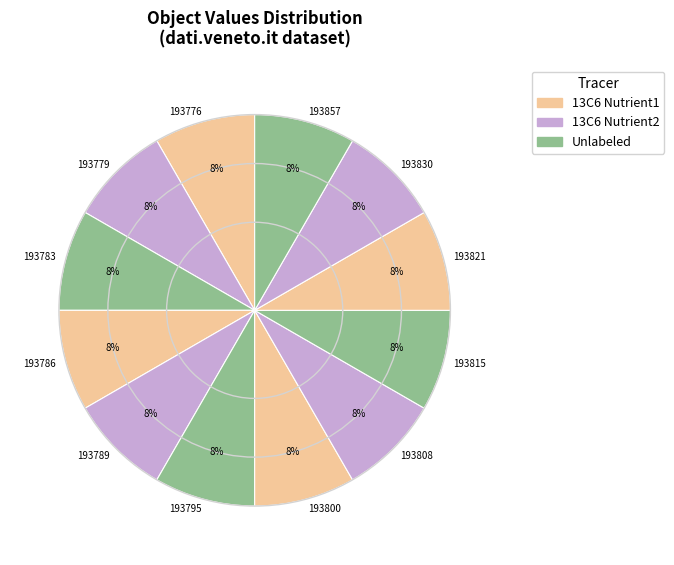

Count the number of slices in the pie.

12